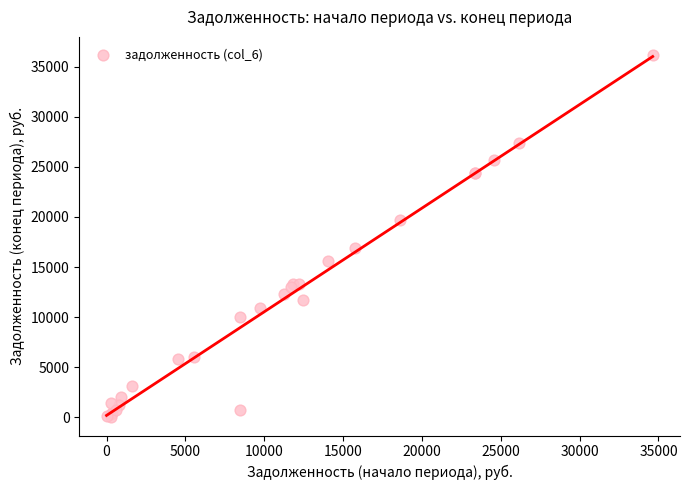

What Y value in the scatter plot is closest to 18074?

16888.9